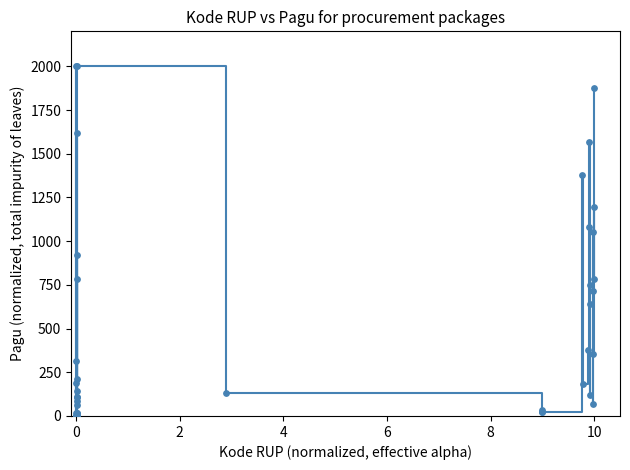

What is the greatest value displayed?

2000.0